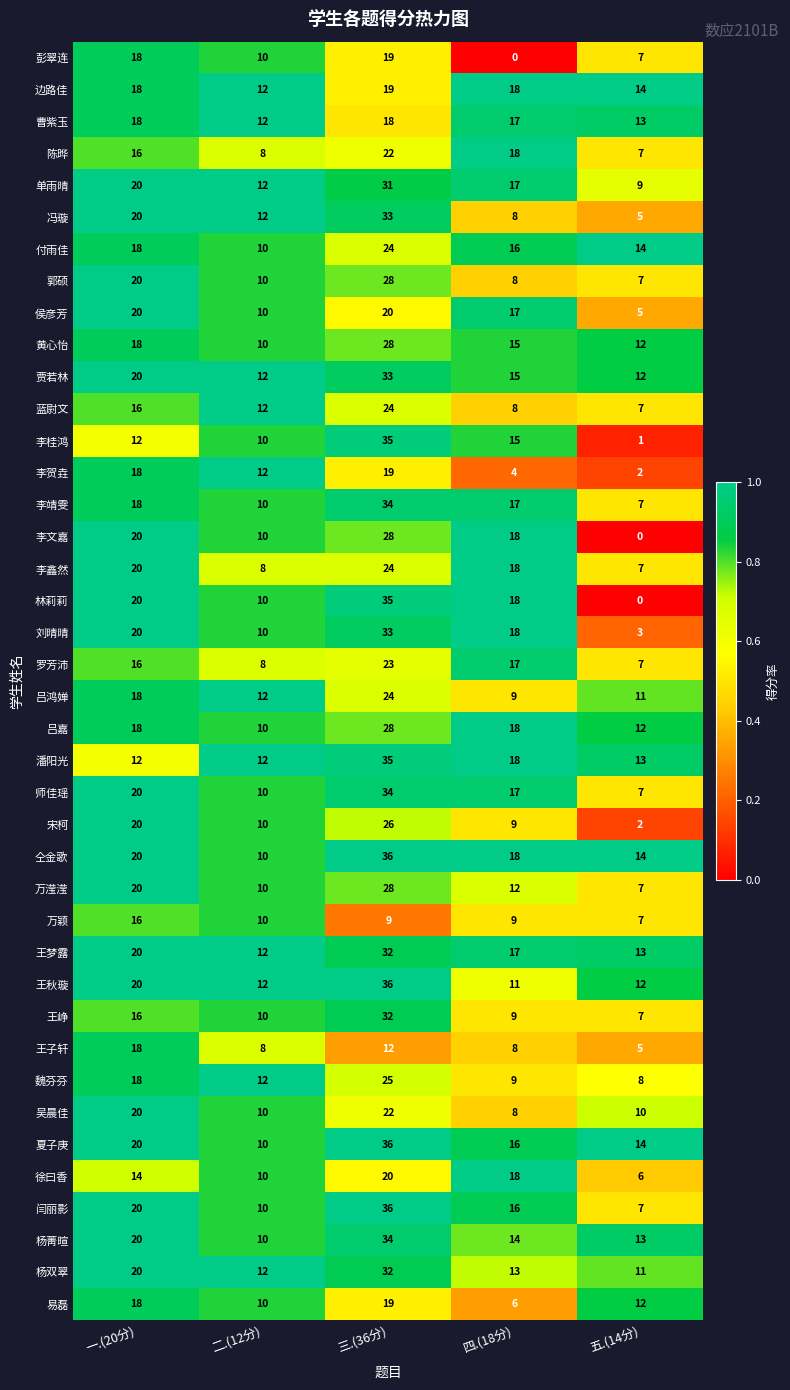

What is the difference between the highest and lowest values at 一.(20分)?

8